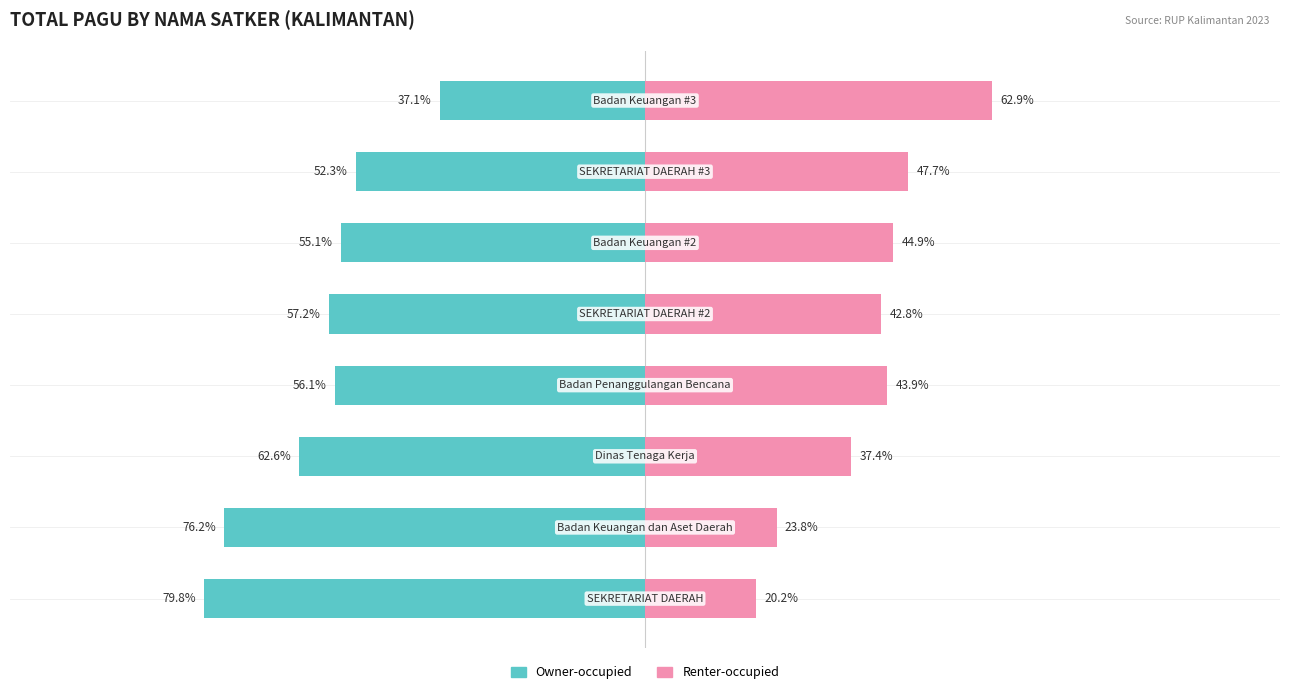

How many distinct data groups are displayed?

2